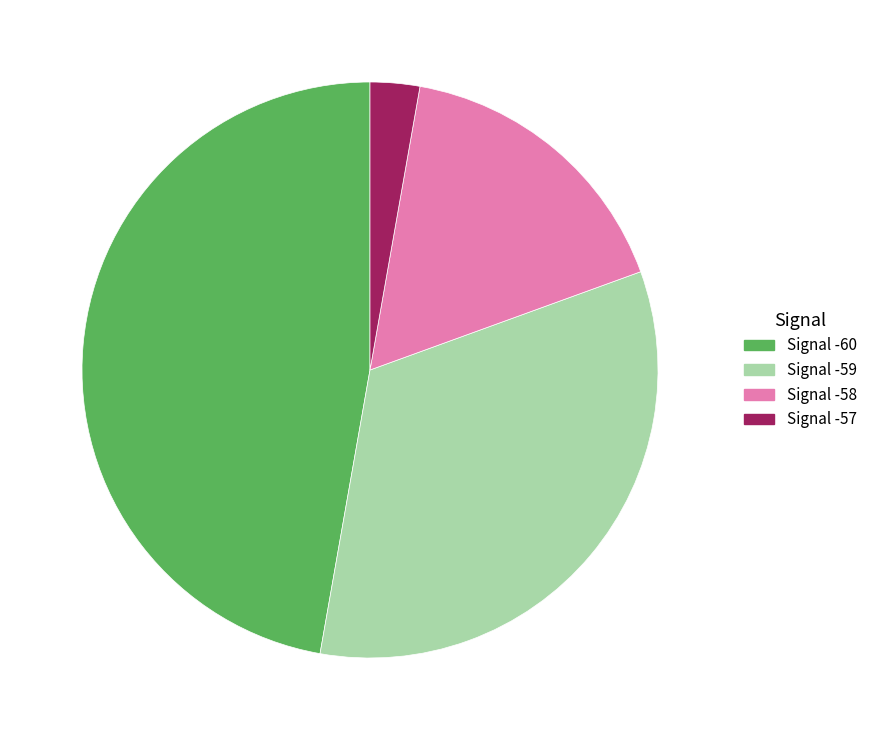

Is there a majority slice in this chart?

No